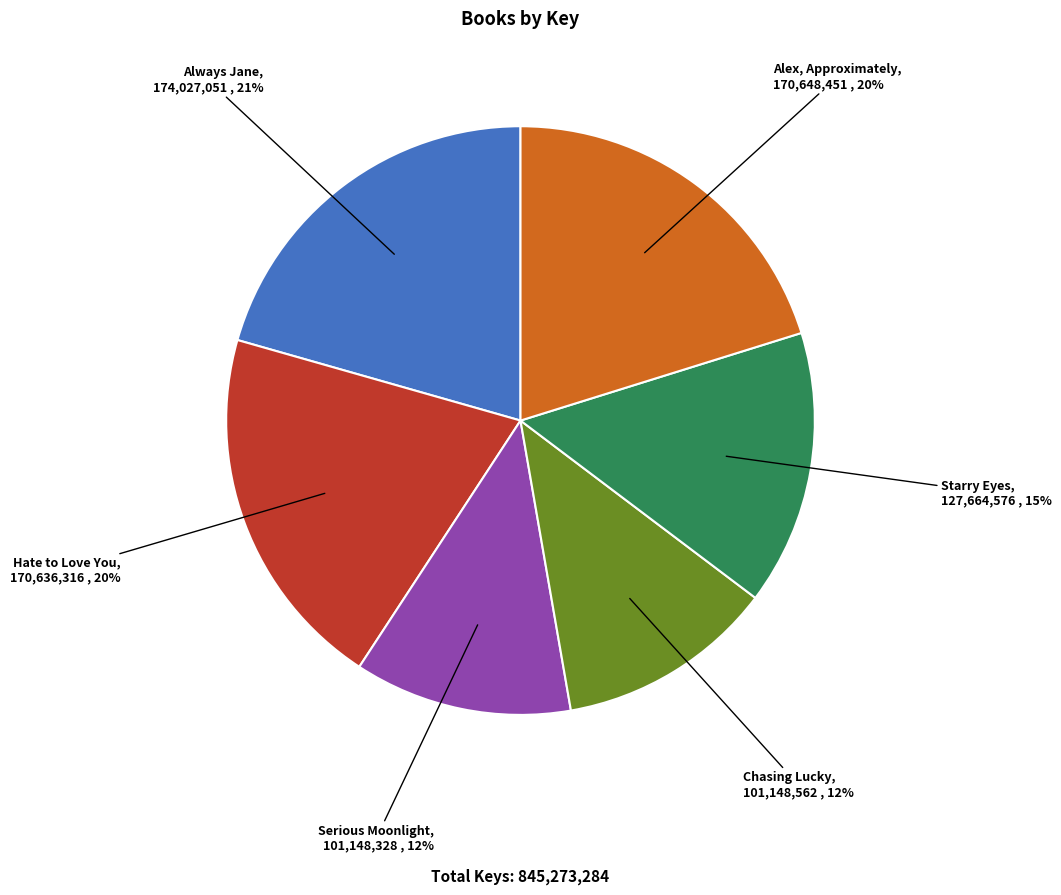

Combined, do Alex, Approximately and Always Jane account for over 50%?

No